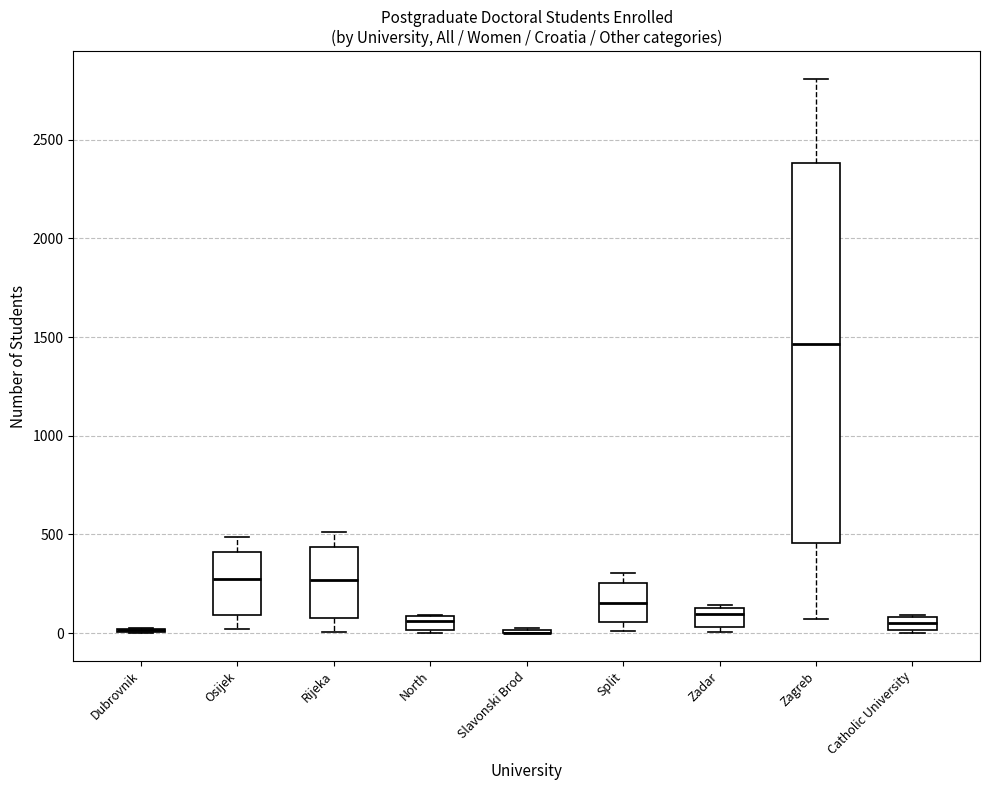

Where is the upper edge of the box for Split on the y-axis? The values are not printed on the chart, so give them approximately, as read against the axis.

250